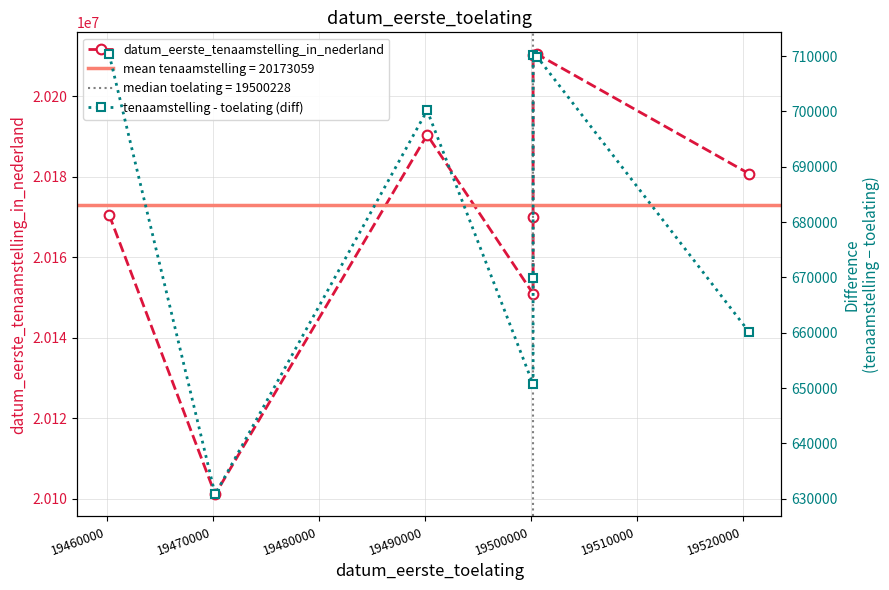

True or false: tenaamstelling - toelating (diff) and datum_eerste_tenaamstelling_in_nederland cross at least once.

False